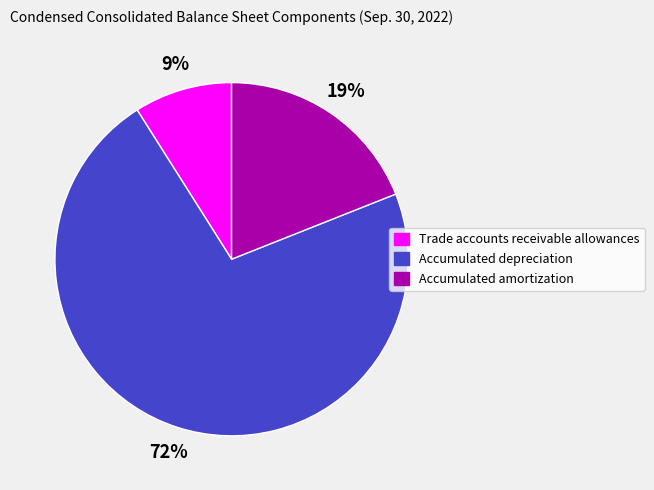

How many segments does this pie chart have?

3